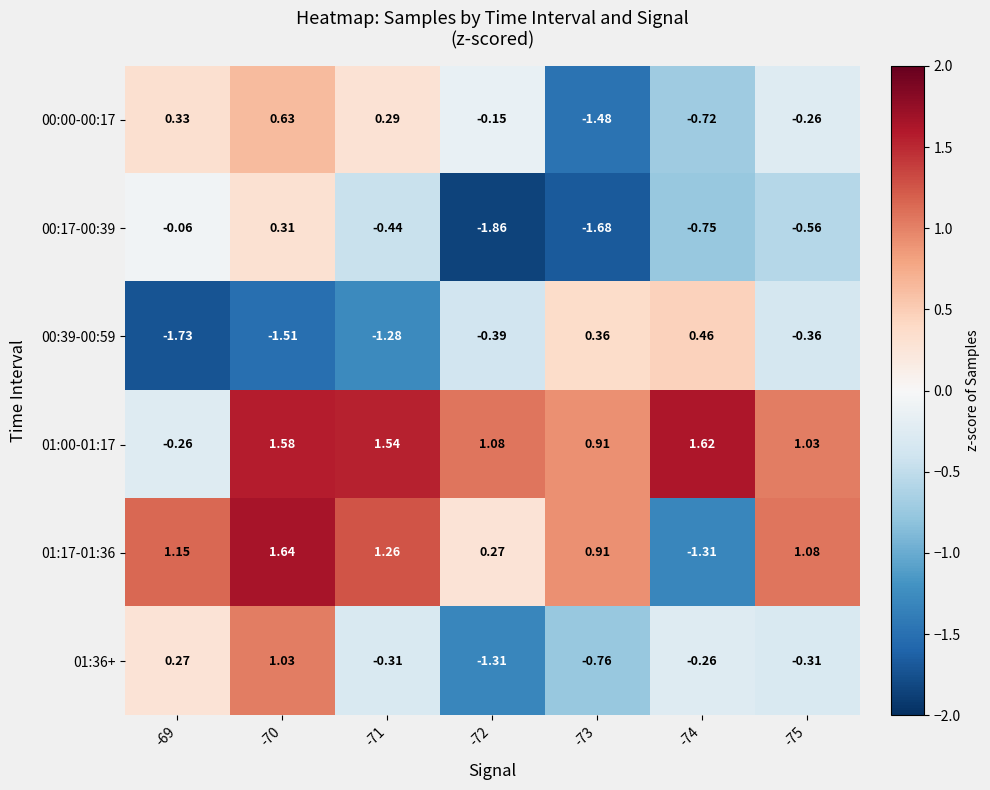

Is the value of 01:36+ at -75 greater than the value of 01:00-01:17 at -69?

No